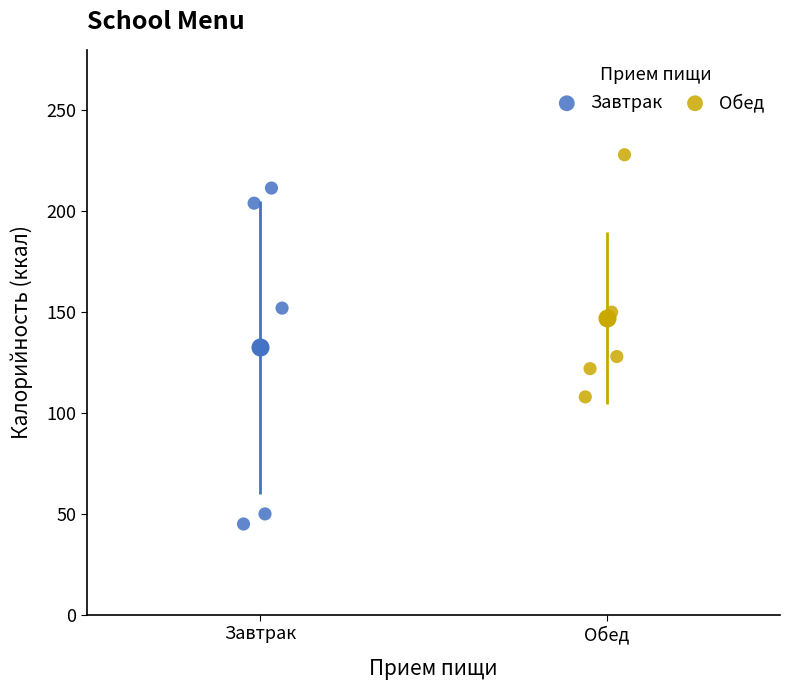

Which series contains the lowest Y value?

Завтрак